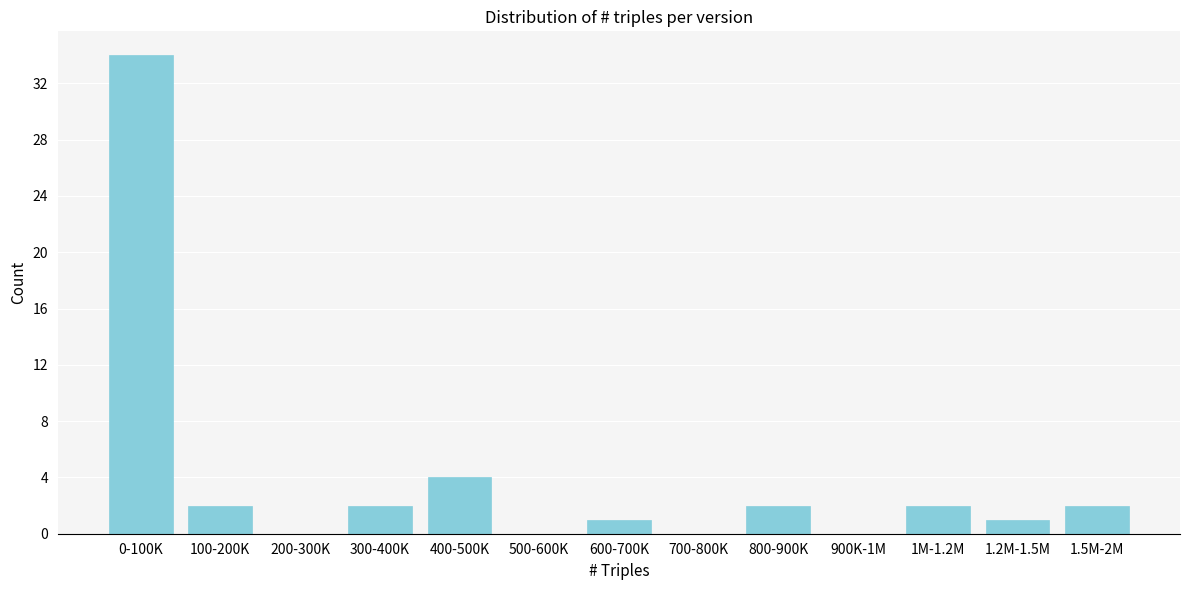

Reading right to left, transcribe all the data shown in this chart.

1.5M-2M=2	1.2M-1.5M=1	1M-1.2M=2	900K-1M=0	800-900K=2	700-800K=0	600-700K=1	500-600K=0	400-500K=4	300-400K=2	200-300K=0	100-200K=2	0-100K=34